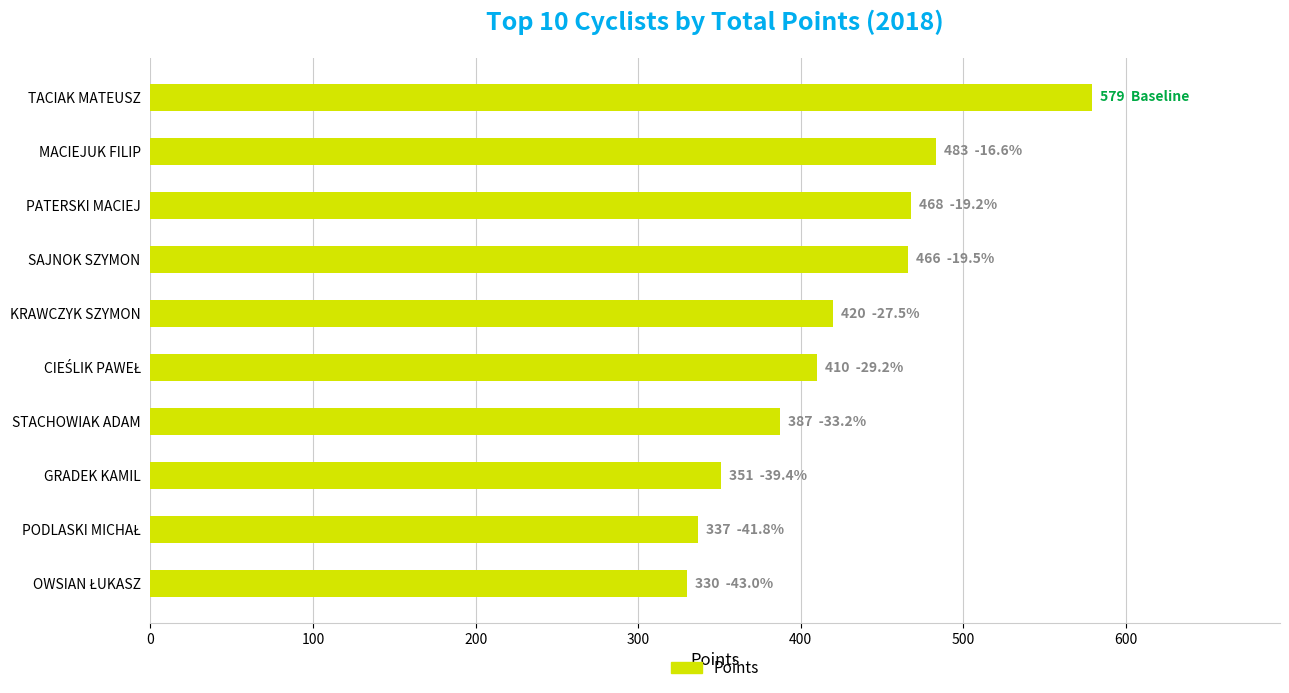

Is it true that the value at PATERSKI MACIEJ is 824?

False